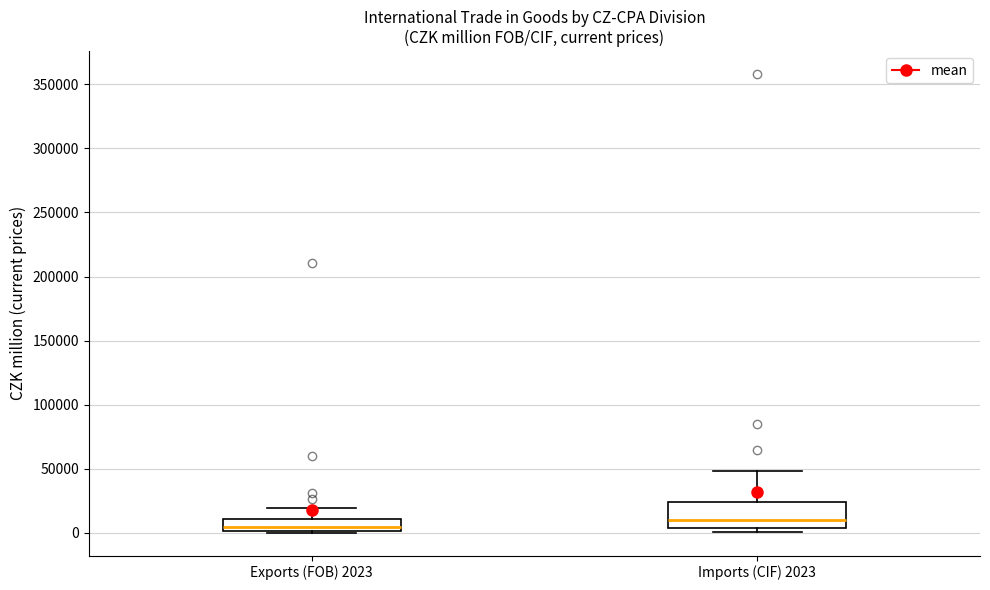

Which box's median line is the highest?

Imports (CIF) 2023